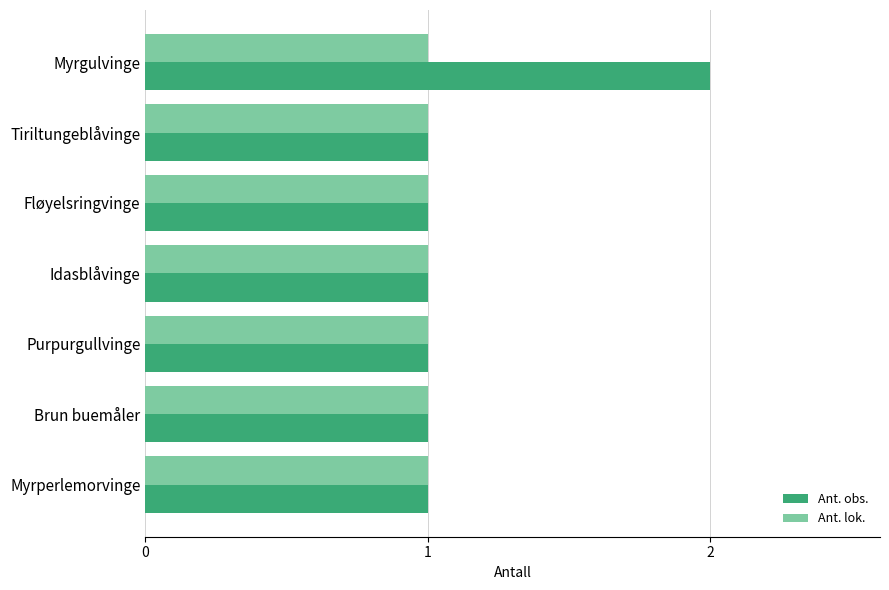

Rank the series by their maximum value, from highest to lowest.

Ant. obs., Ant. lok.